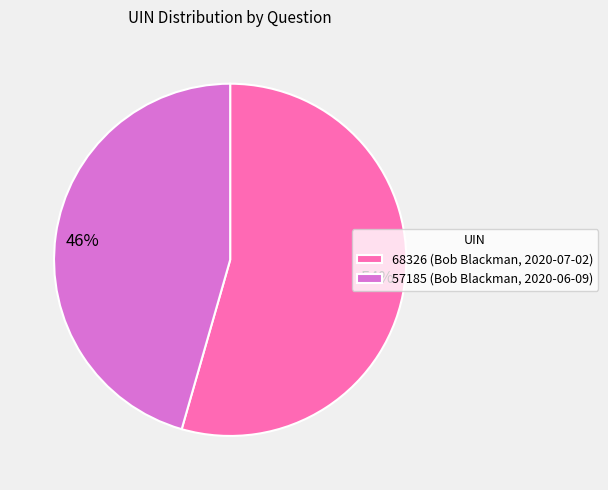

True or false: 68326 accounts for 67% of the total.

False